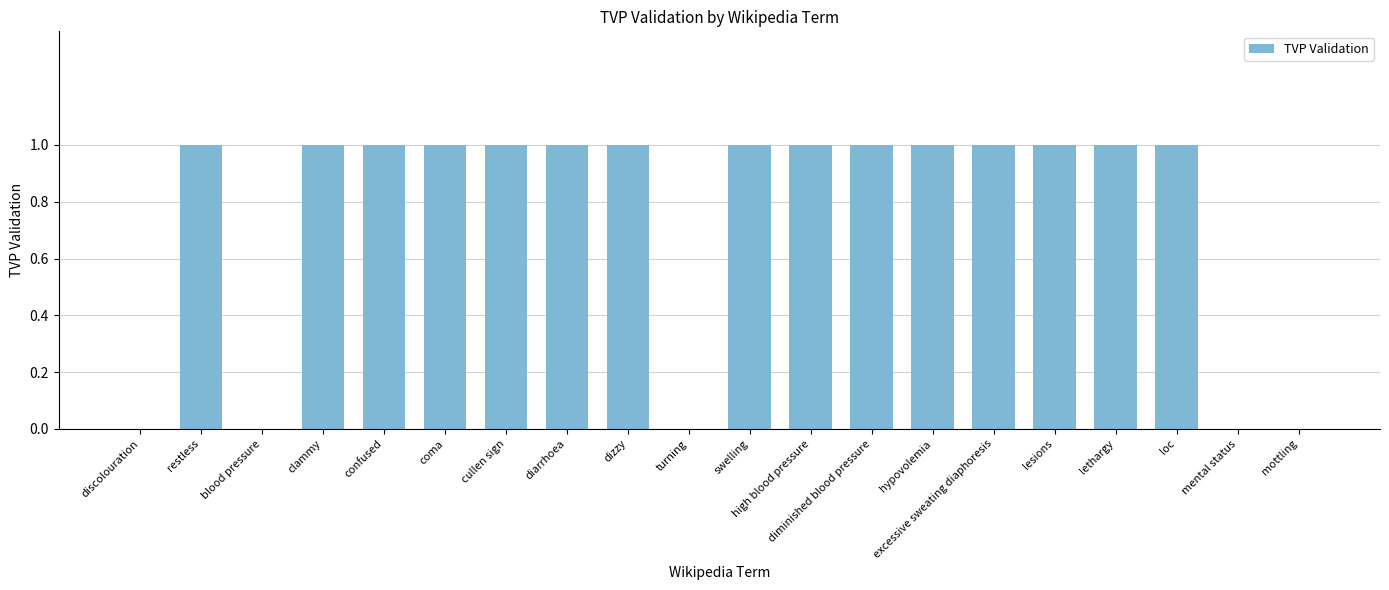

True or false: the data shows 2 at confused.

False